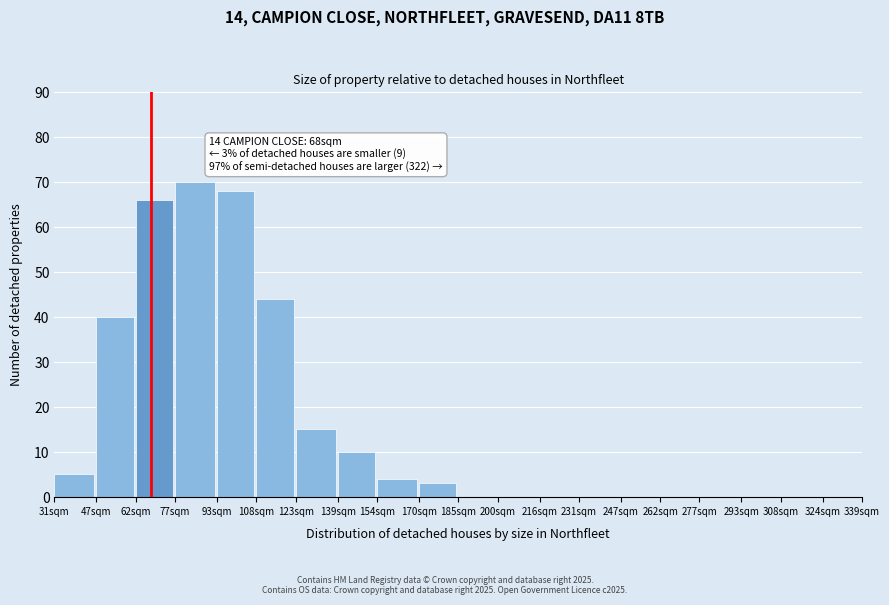

Reading left to right, extract all data points from this chart.

31sqm=5	47sqm=40	62sqm=66	77sqm=70	93sqm=68	108sqm=44	123sqm=15	139sqm=10	154sqm=4	170sqm=3	185sqm=0	200sqm=0	216sqm=0	231sqm=0	247sqm=0	262sqm=0	277sqm=0	293sqm=0	308sqm=0	324sqm=0